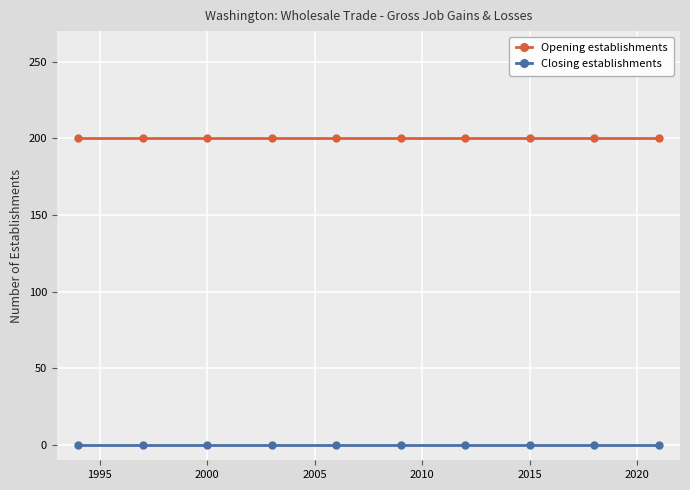

At how many categories does at least one series exceed 46?

10